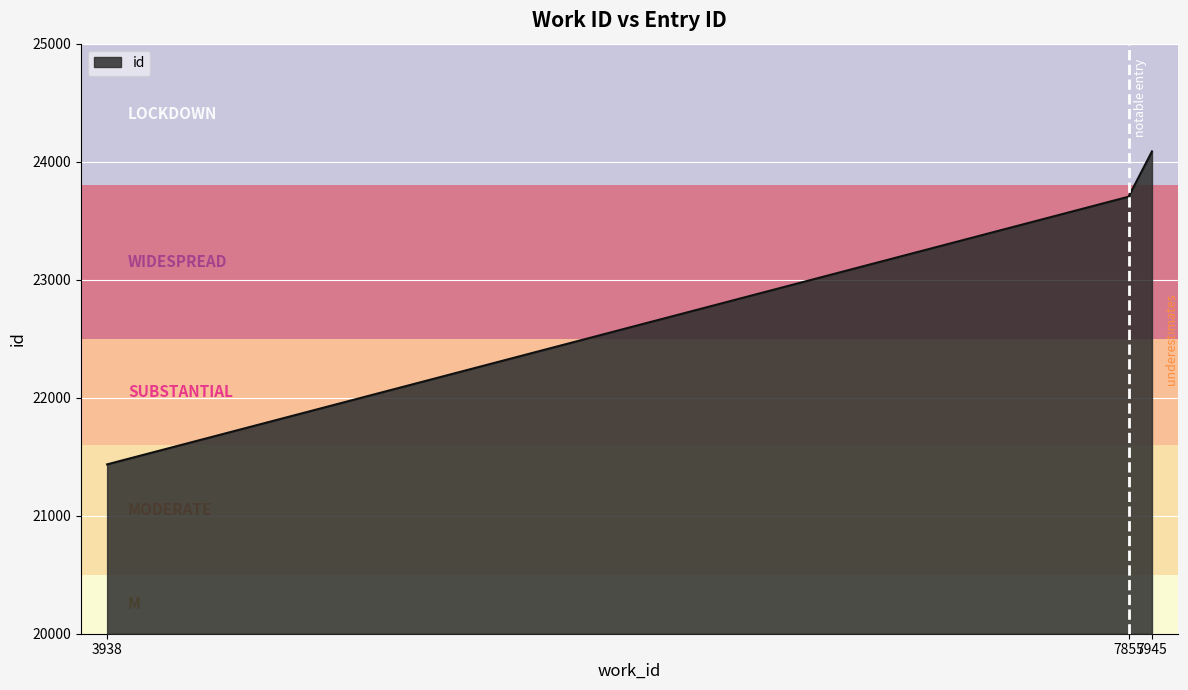

The chart shows a value of 12362 at 7945. True or false?

False